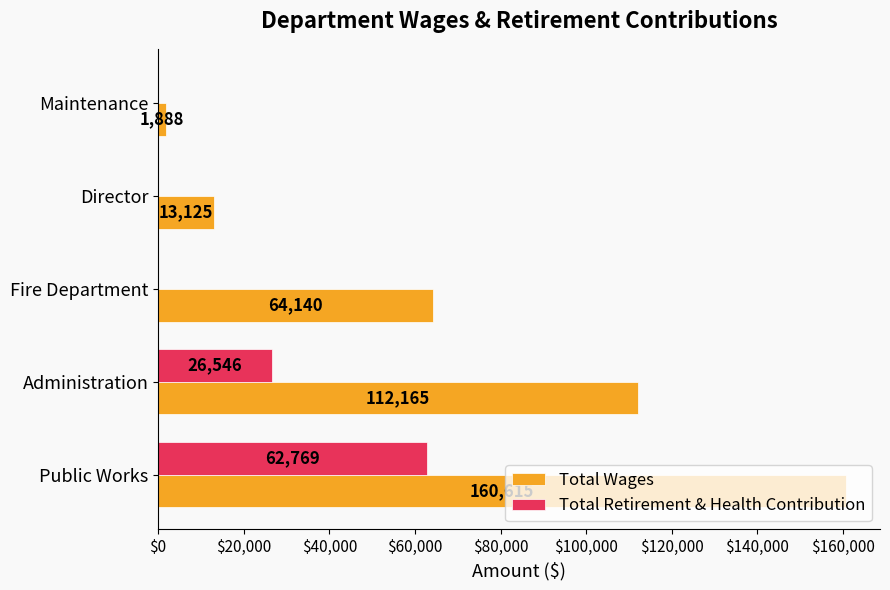

What is the sum of all Total Retirement & Health Contribution values?

89315